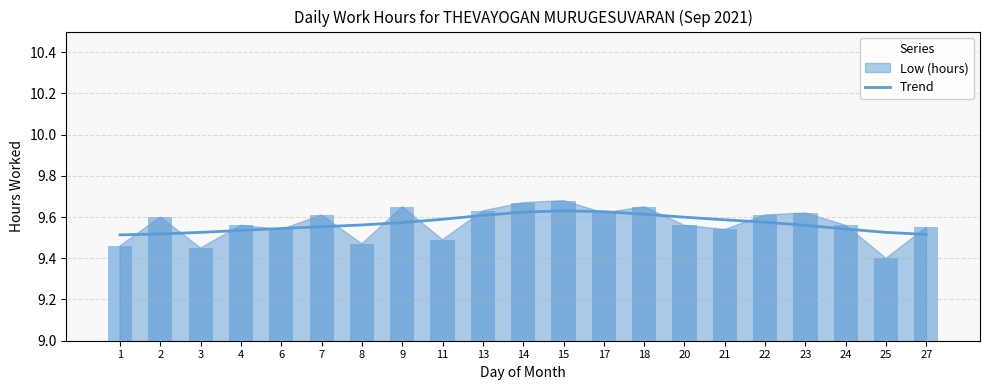

Reading left to right, transcribe all the data shown in this chart.

1=9.5	2=9.5	3=9.5	4=9.5	6=9.5	7=9.6	8=9.6	9=9.6	11=9.6	13=9.6	14=9.6	15=9.6	17=9.6	18=9.6	20=9.6	21=9.6	22=9.6	23=9.6	24=9.5	25=9.5	27=9.5